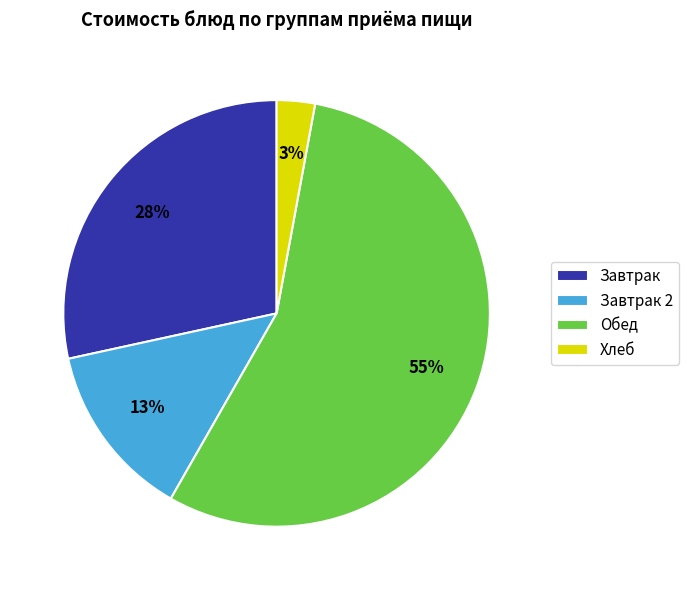

To the nearest percent, what is the difference between the Завтрак and Завтрак 2 slice percentages?

15%